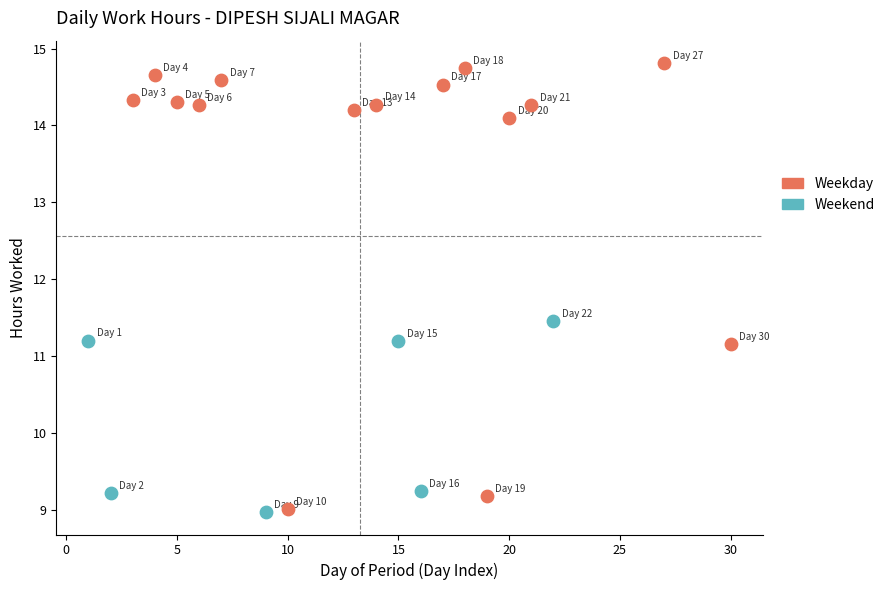

Which series has the largest Y range (max minus min)?

Weekday